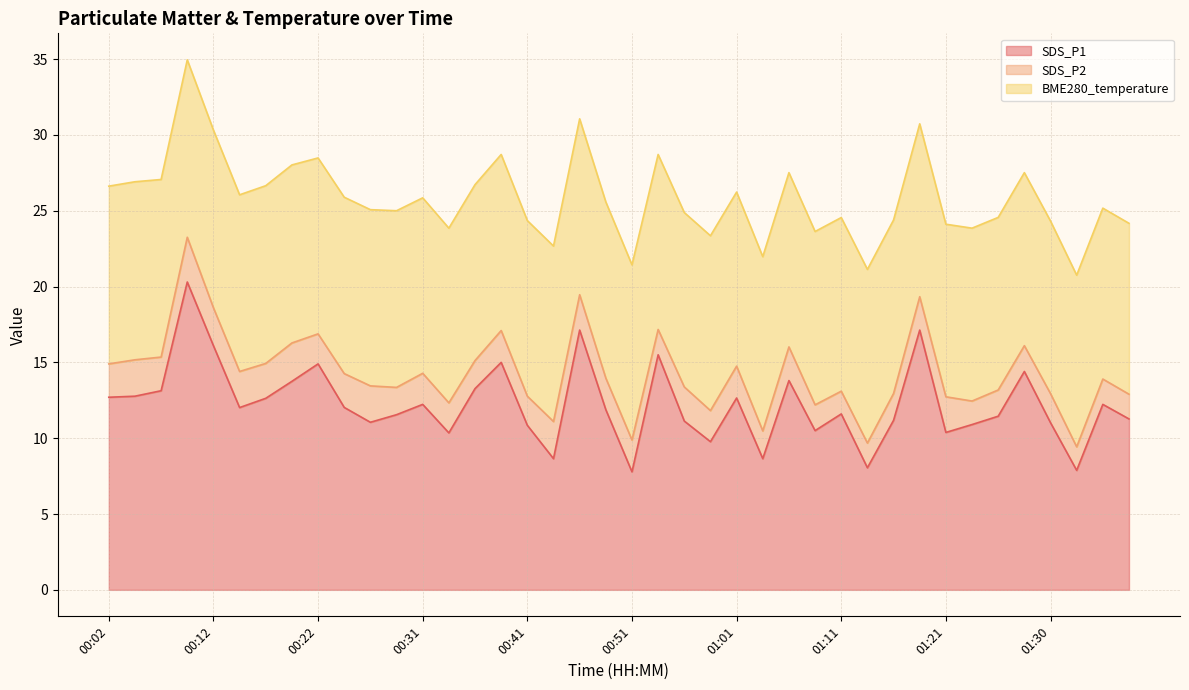

Reading left to right, list all the values displayed in this chart.

SDS_P1: 12.7	12.8	13.1	20.3	16.1	12.0	12.6	13.8	14.9	12.0	11.1	11.6	12.2	10.3	13.3	15.0	10.8	8.7	17.1	11.9	7.8	15.5	11.1	9.8	12.7	8.7	13.8	10.5	11.6	8.1	11.2	17.1	10.4	10.9	11.4	14.4	11.0	7.9	12.2	11.3
SDS_P2: 2.2	2.4	2.2	3.0	2.5	2.4	2.3	2.5	2.0	2.2	2.4	1.8	2.0	2.0	1.9	2.1	1.9	2.5	2.3	2.1	2.1	1.7	2.2	2.0	2.1	1.8	2.2	1.7	1.5	1.6	1.8	2.2	2.4	1.6	1.7	1.7	1.9	1.6	1.7	1.6
BME280_temperature: 11.7	11.7	11.7	11.7	11.7	11.7	11.7	11.7	11.6	11.6	11.6	11.7	11.6	11.5	11.6	11.6	11.6	11.6	11.6	11.6	11.6	11.5	11.5	11.5	11.5	11.5	11.5	11.4	11.4	11.4	11.4	11.4	11.4	11.4	11.4	11.4	11.4	11.3	11.3	11.3